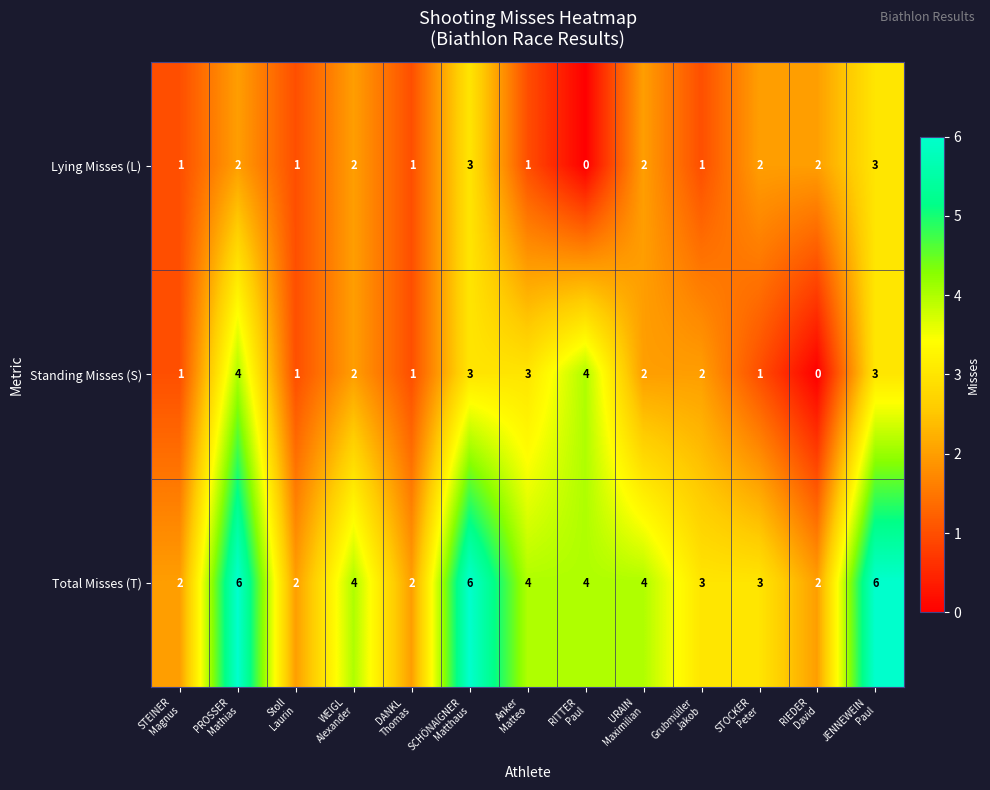

Count the number of categories in the chart.

13